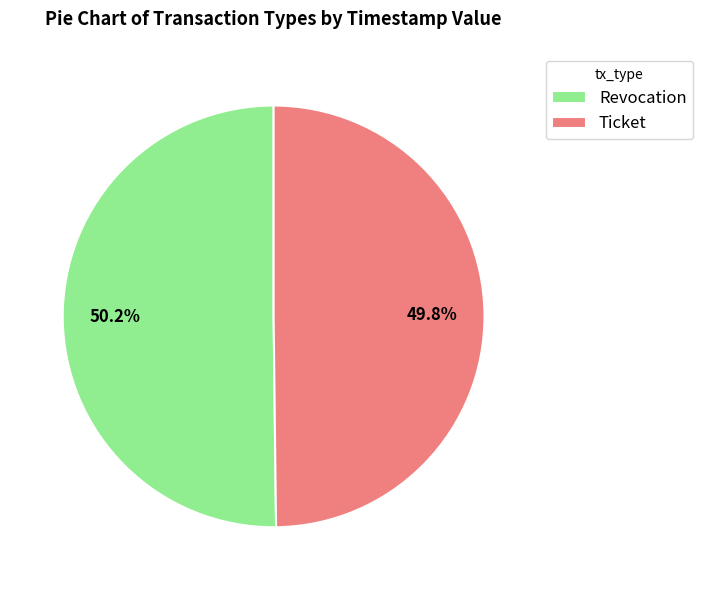

What portion of the pie excludes Ticket?

50.2%